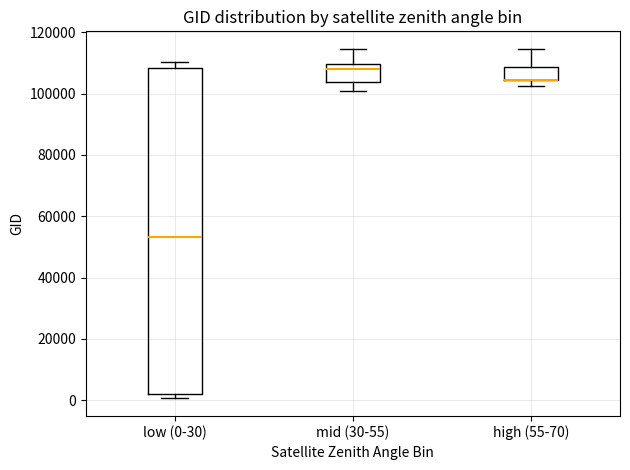

Comparing the boxes themselves (not the whiskers), which one is the tallest?

low (0-30)